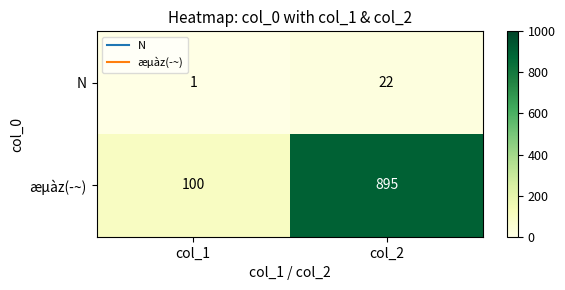

What is the difference between the highest and lowest values at col_1?

99